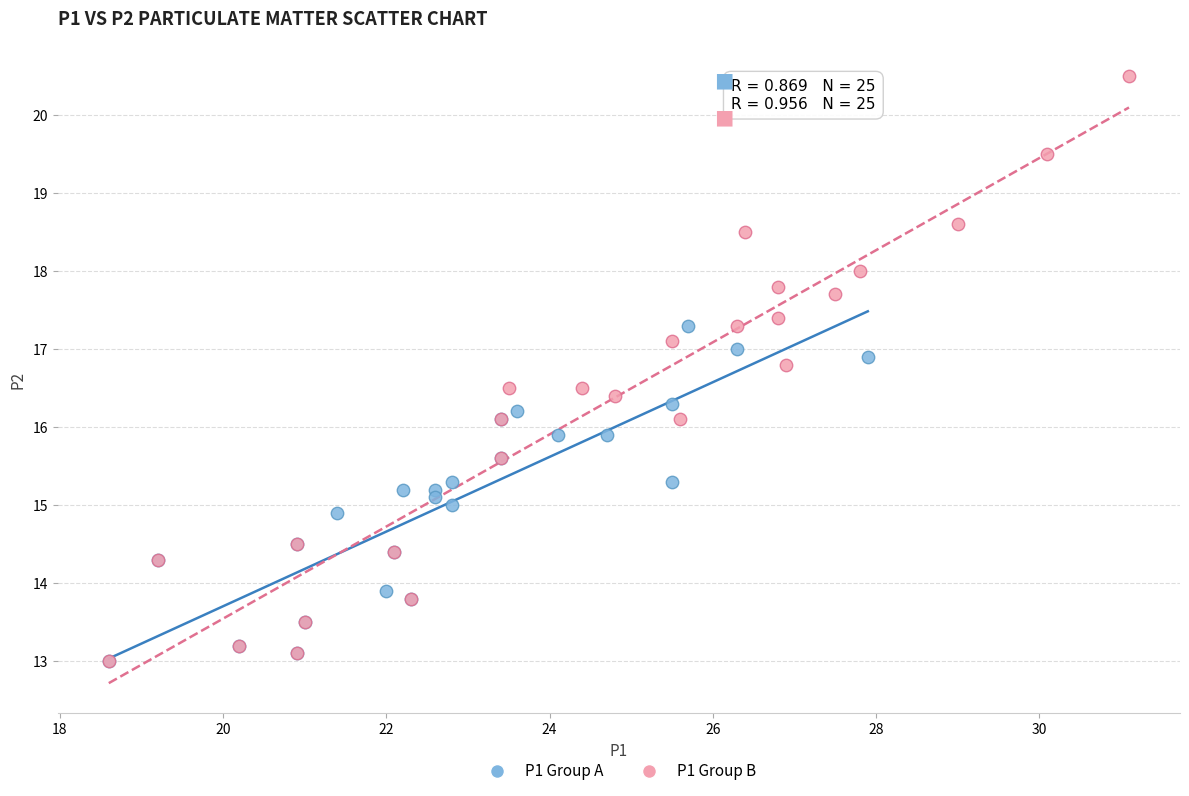

What are all the series names shown in the legend?

P1 Group A, P1 Group B